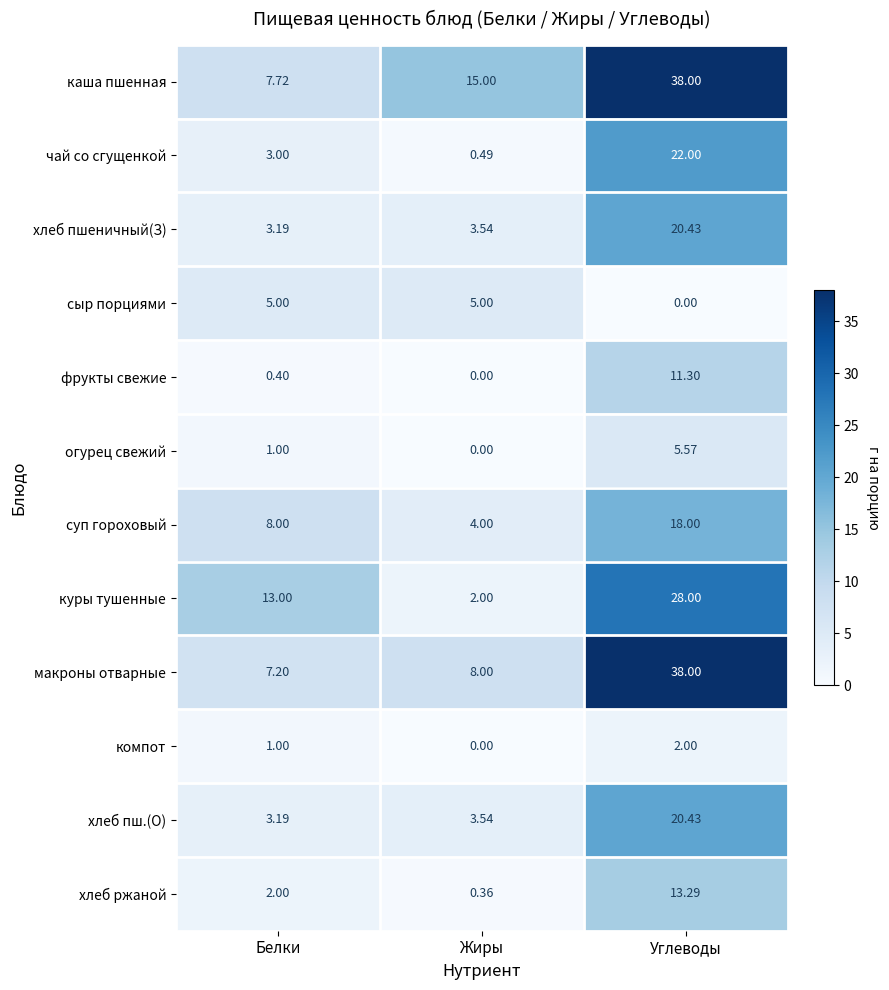

Which series has the largest total across all categories?

каша пшенная